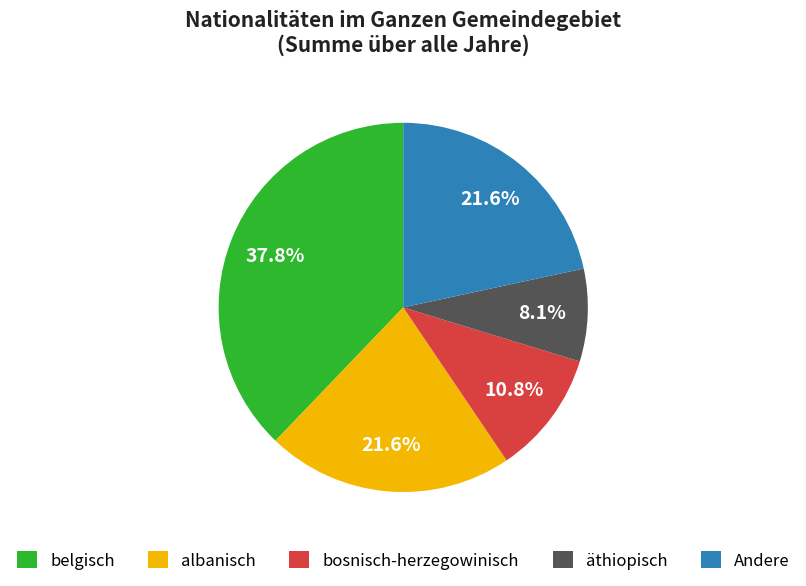

Is it true that albanisch is 26% of the pie?

False